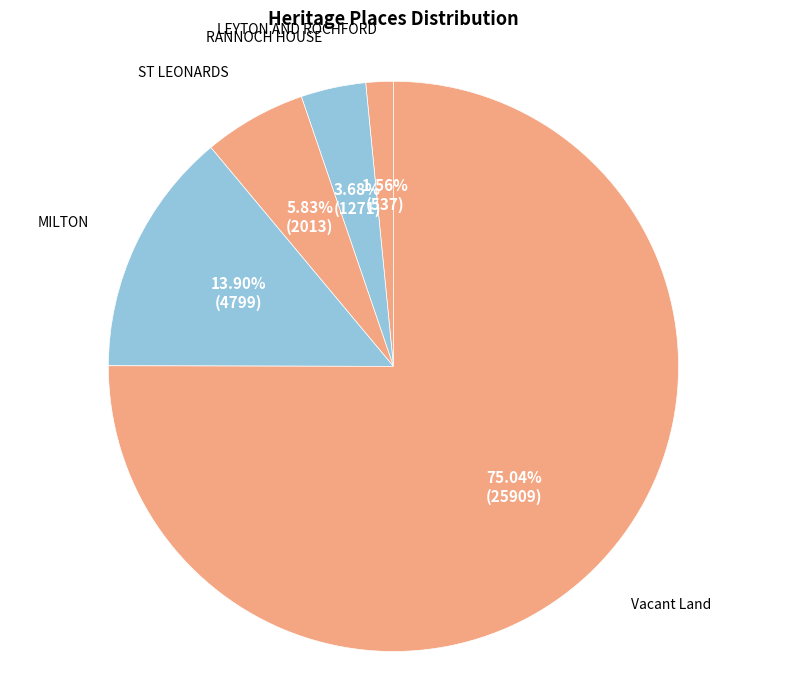

To the nearest percent, what portion does LEYTON AND ROCHFORD represent?

2%